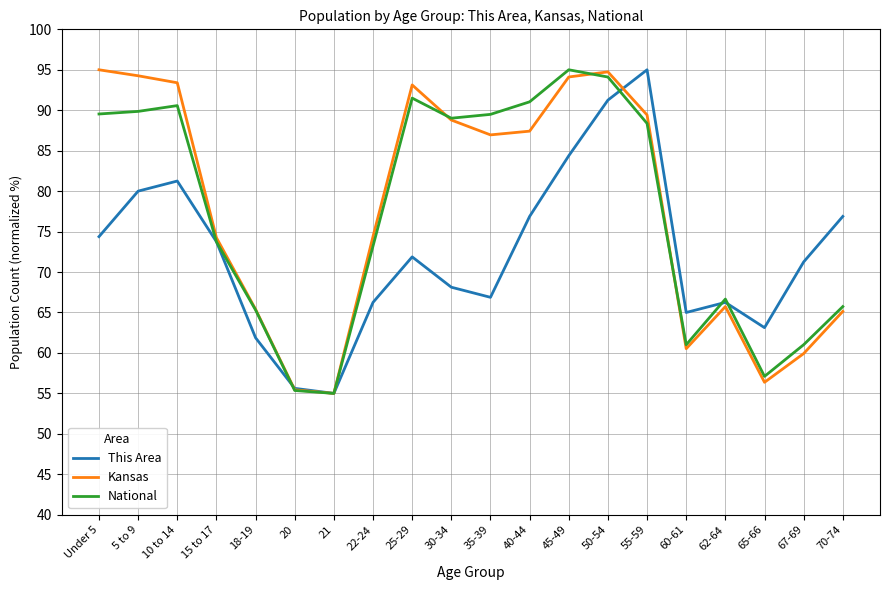

What is the highest value of the National series?

95.0